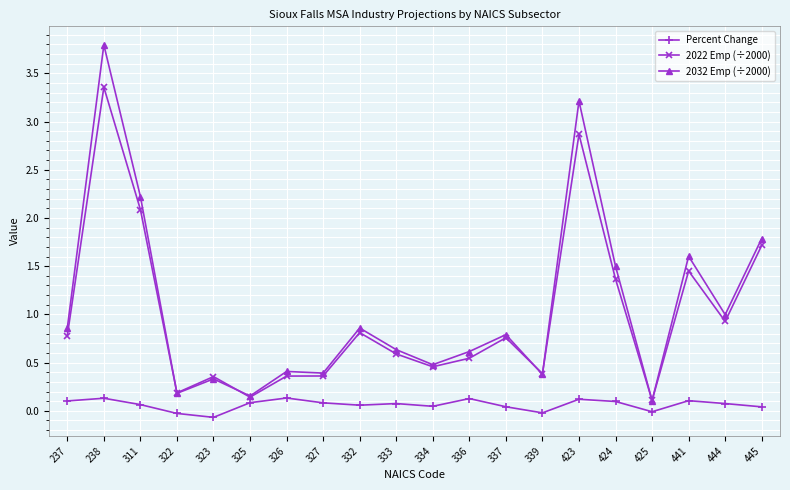

Which series has the widest spread of values?

2032 Emp (÷2000)